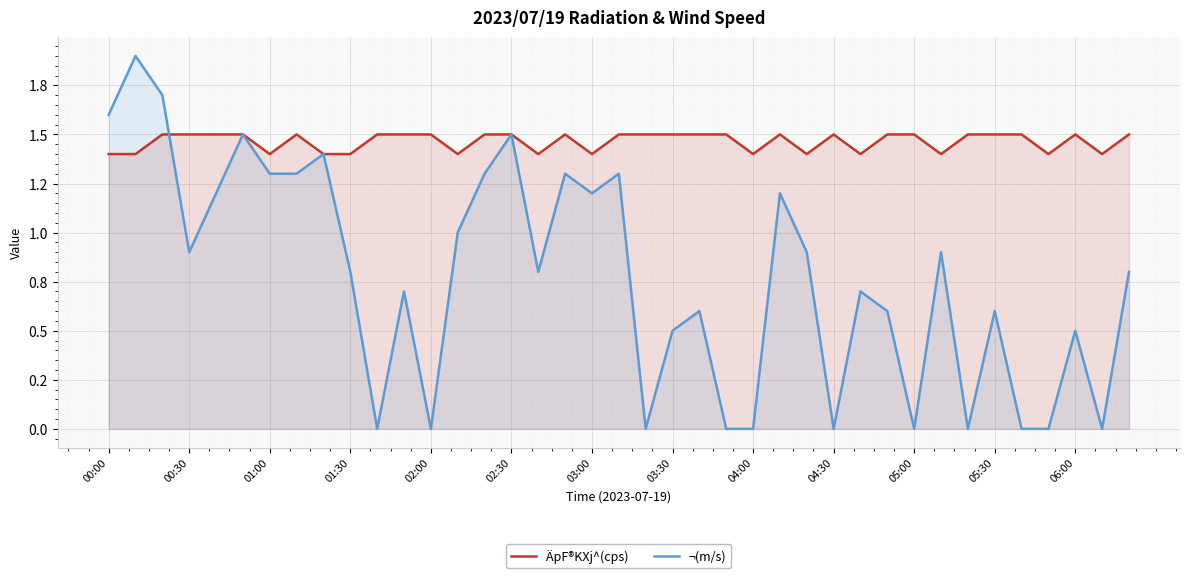

Does the chart display data point markers on the line(s)?

No